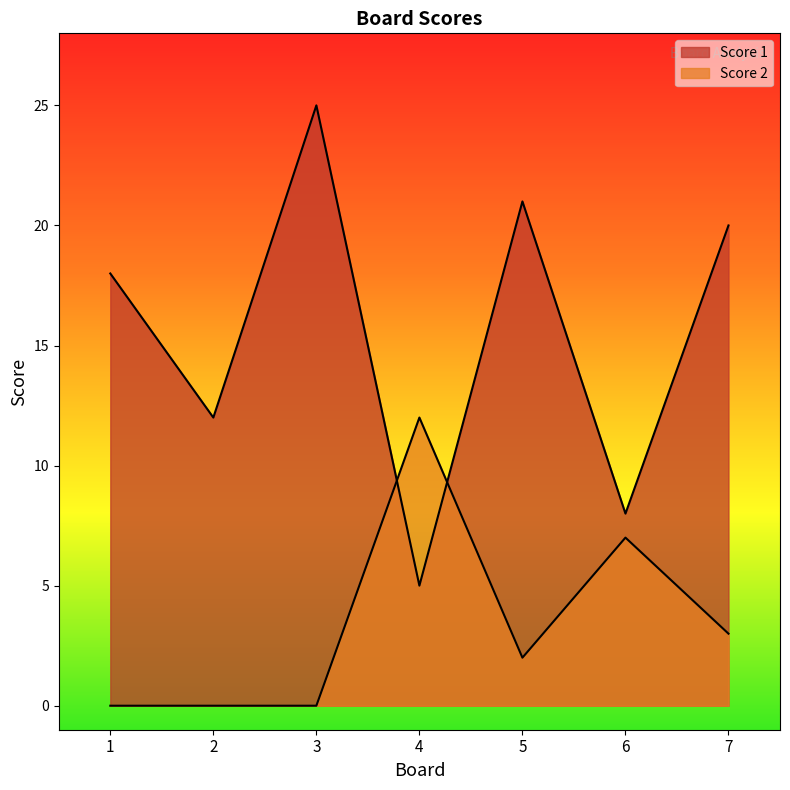

Does the chart have visible grid lines?

No